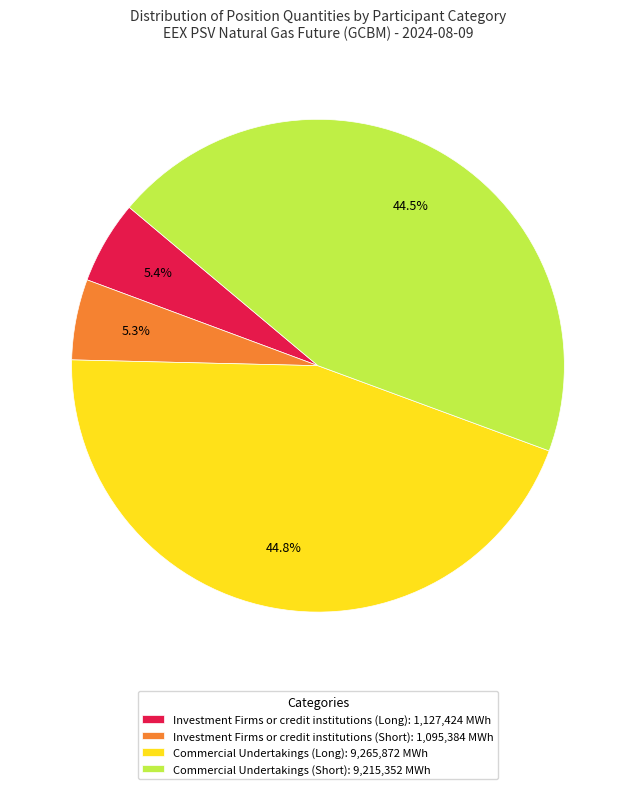

Does any single category account for the majority?

No